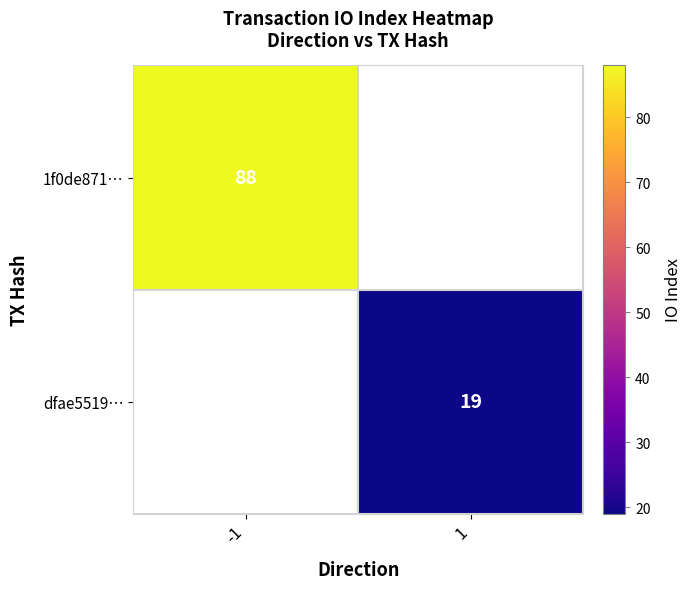

The value of dfae5519… at 1 is 19. True or false?

True